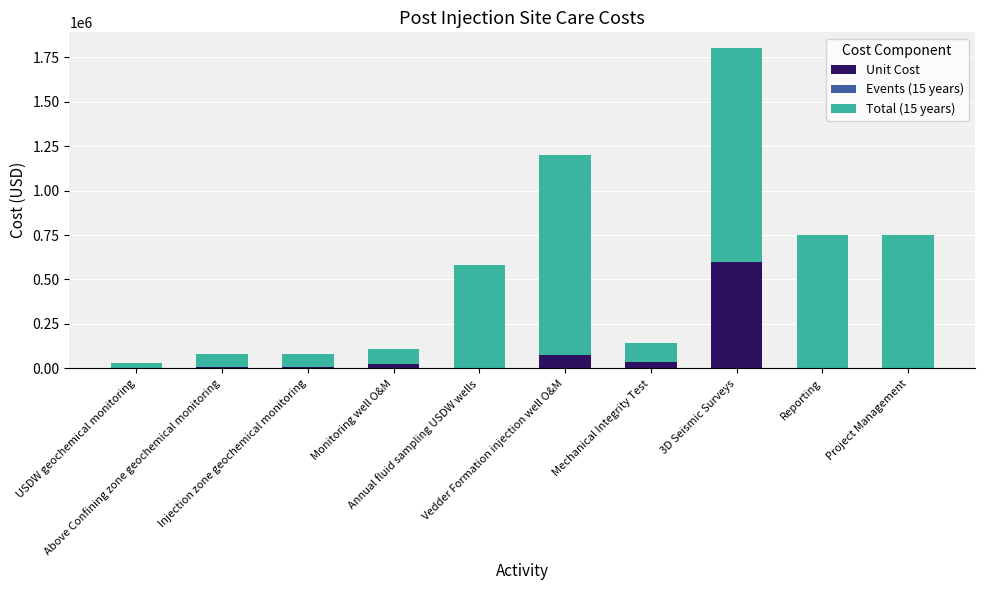

What is the maximum value for Unit Cost?

600000